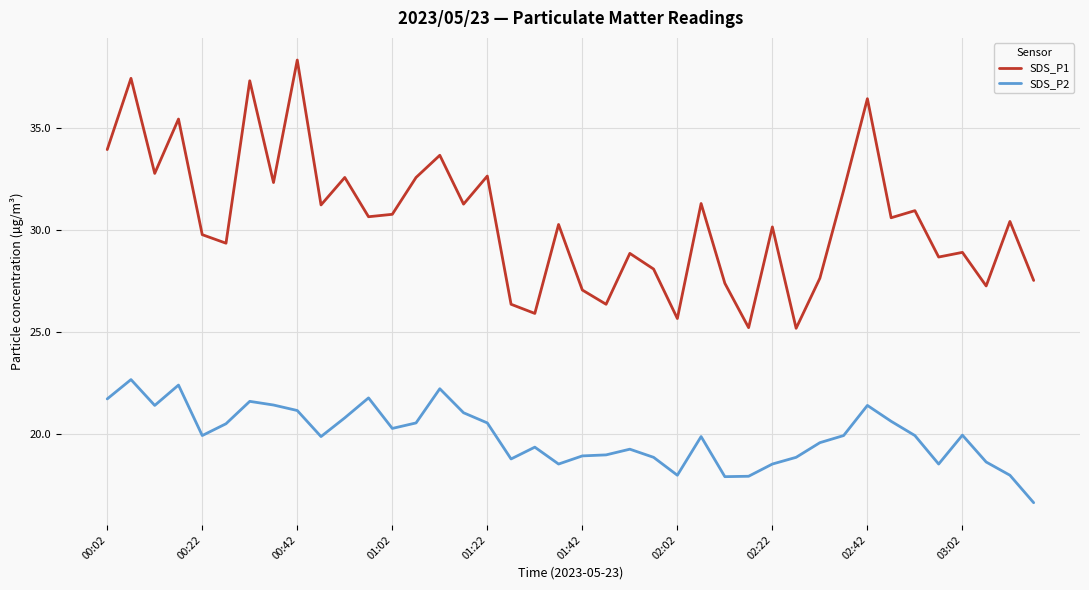

List the series in order of their overall mean, highest first.

SDS_P1, SDS_P2